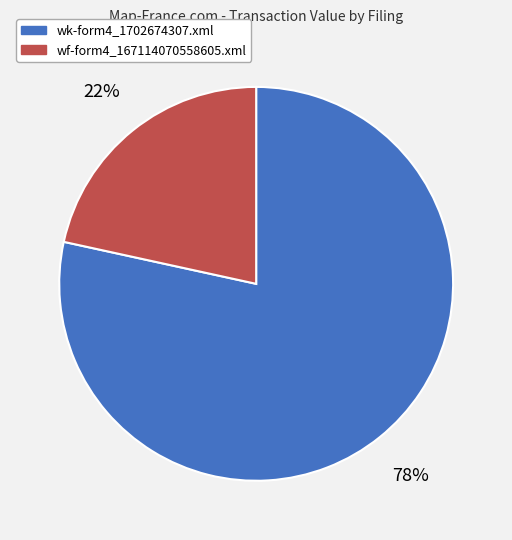

Do wk-form4_1702674307.xml and wf-form4_167114070558605.xml together represent more than half of the pie?

Yes